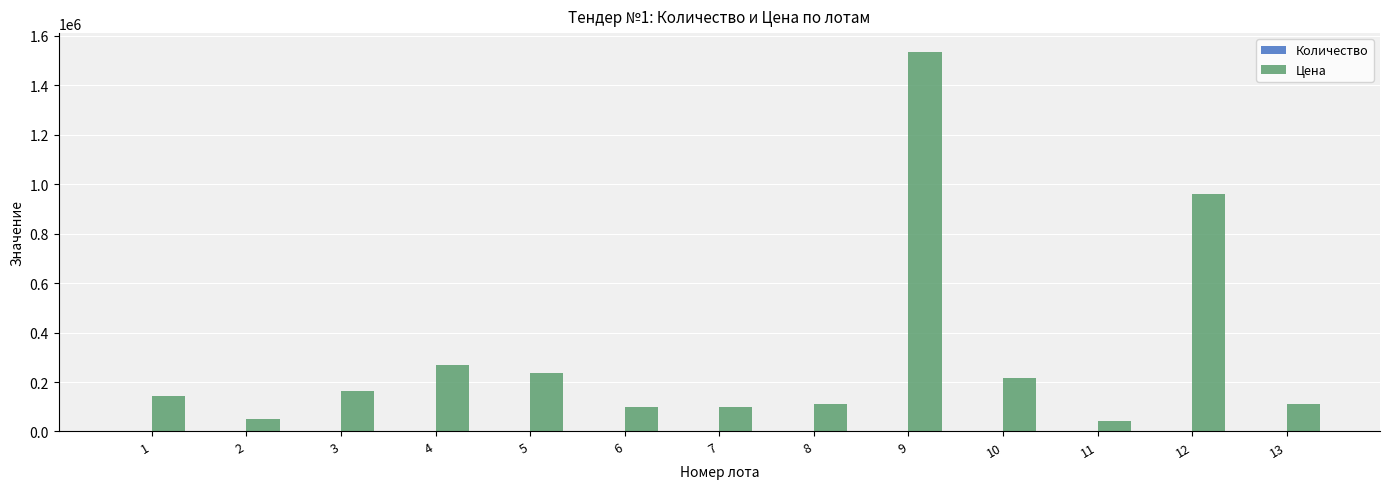

Count the number of categories in the chart.

13